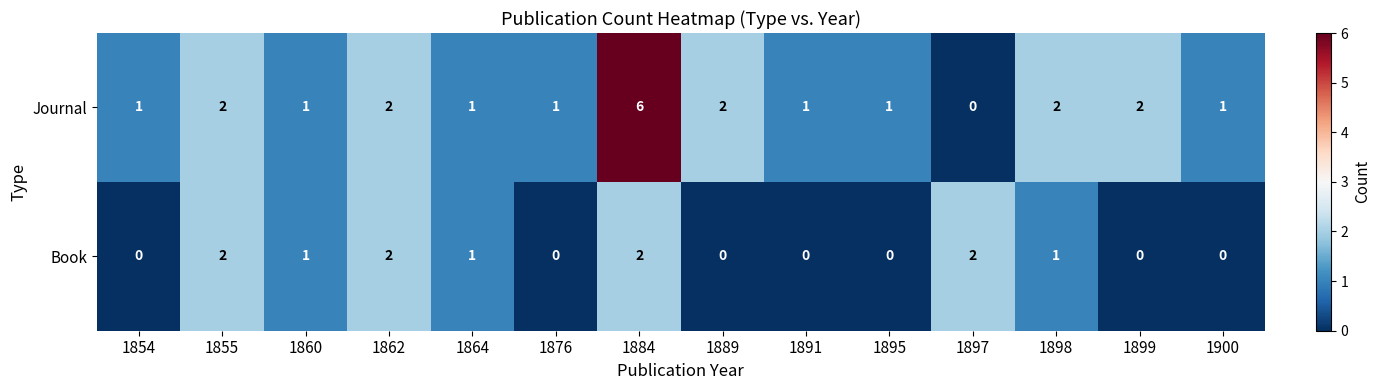

At which label does Book first exceed 1?

1855